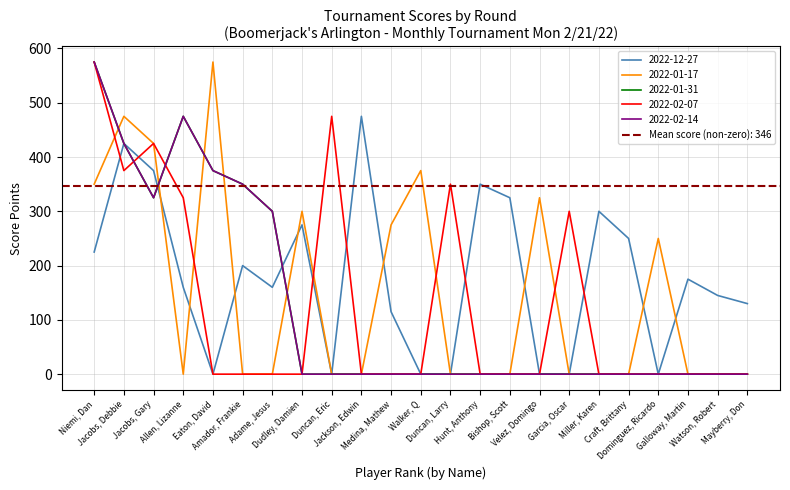

Between Bishop, Scott and Adame, Jesus, which is larger?

Bishop, Scott